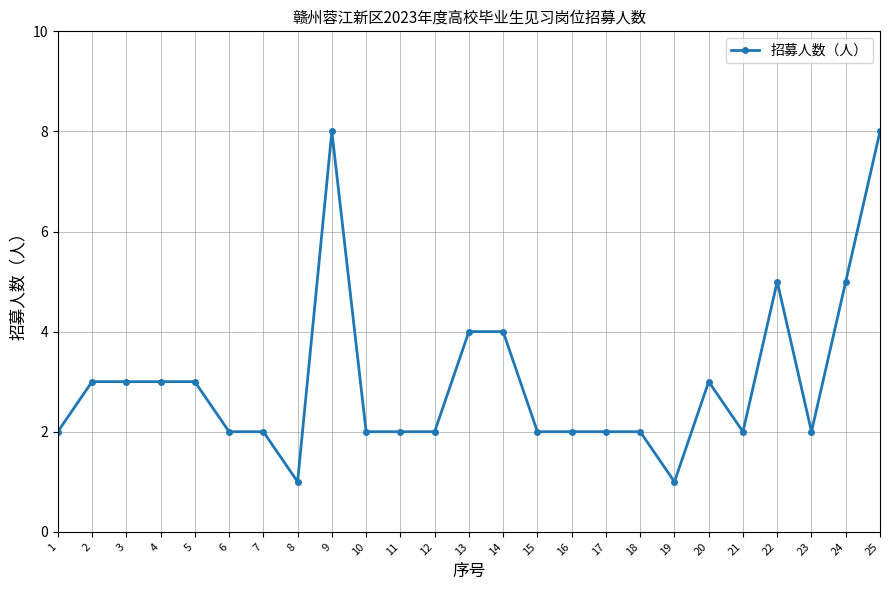

The chart shows a value of 8 at 25. True or false?

True